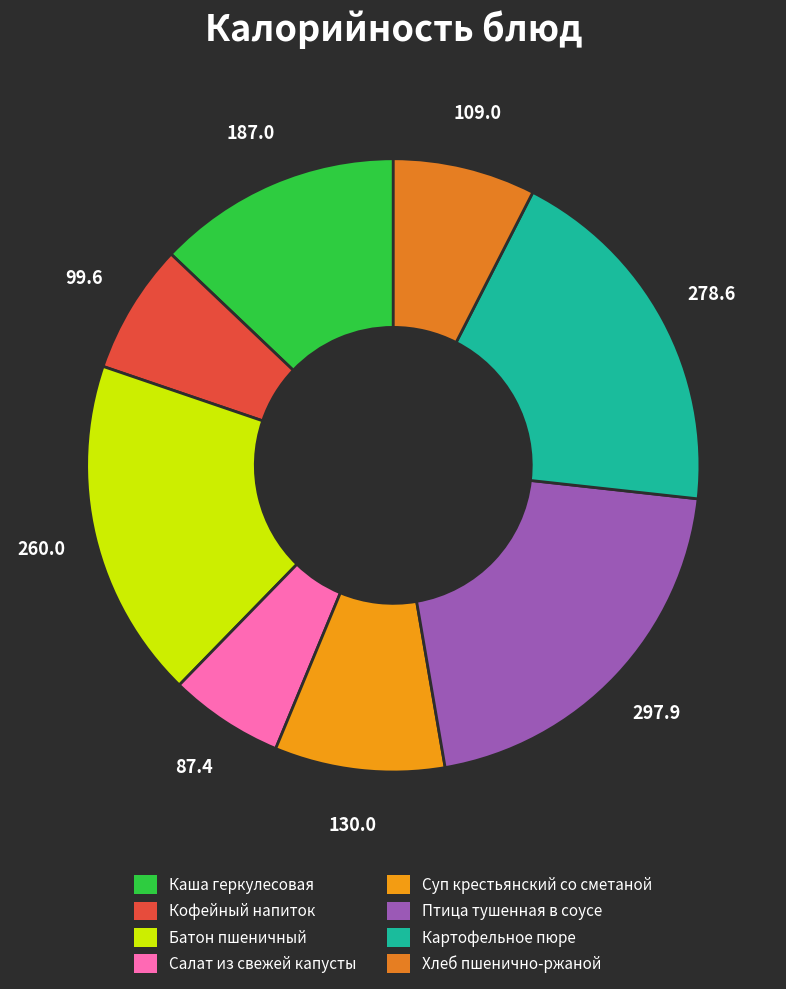

Is there a majority slice in this chart?

No